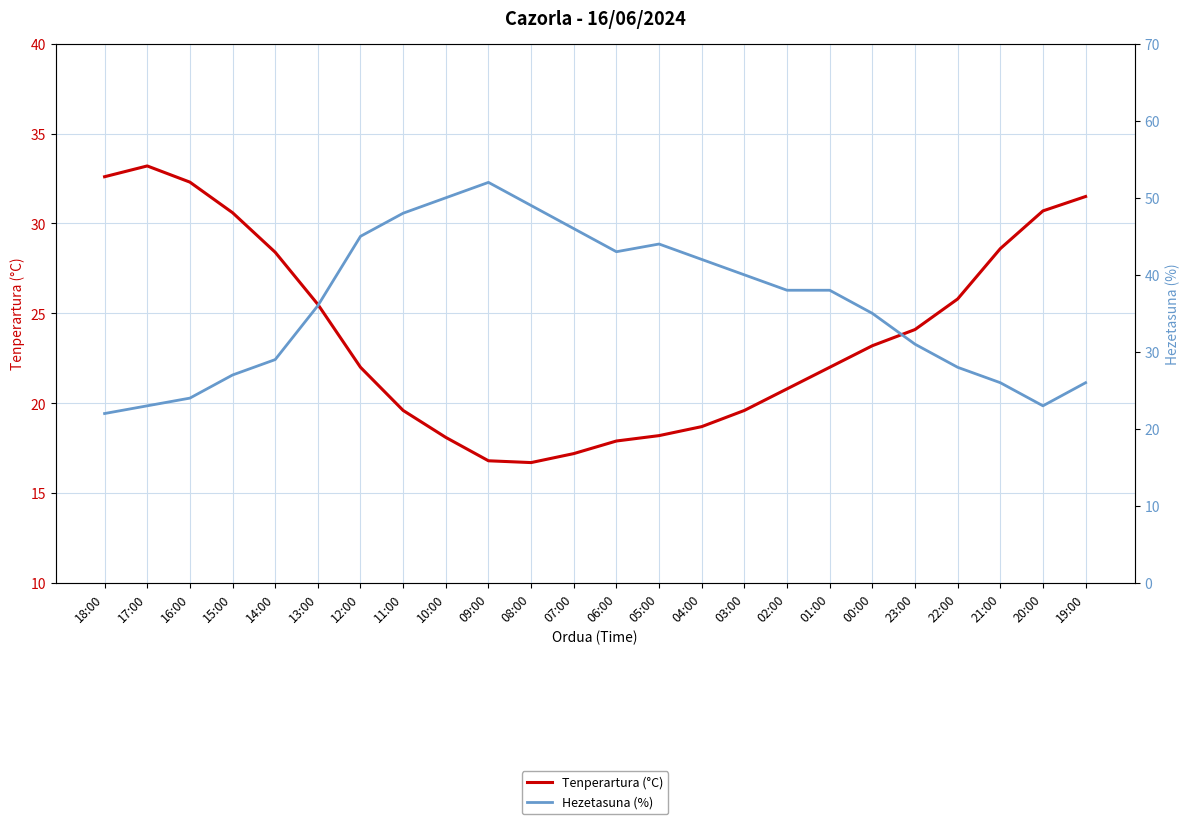

What is the value of the Tenperartura (°C) point at the 14th from the left?

18.2